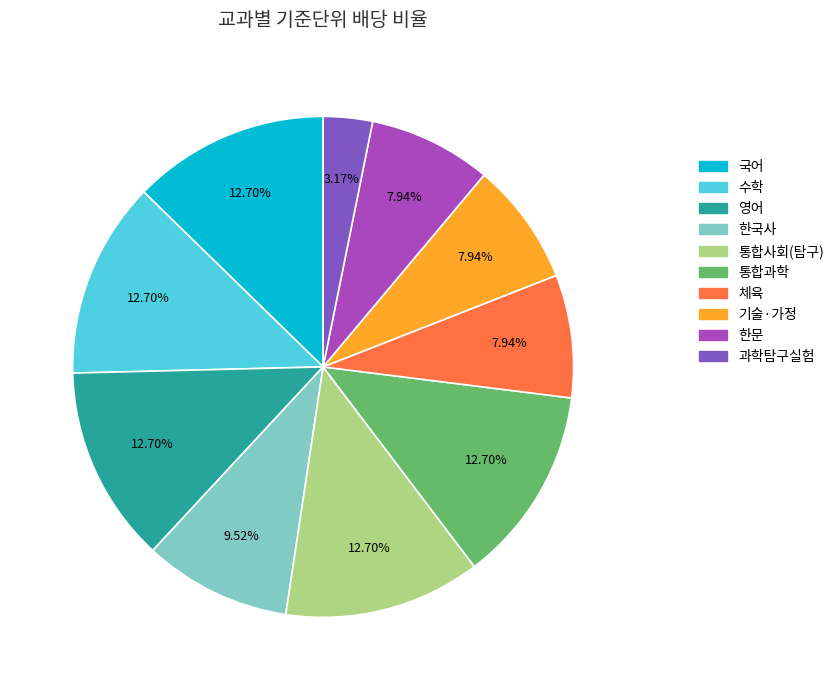

Combined, what portion of the pie is 기술·가정 and 수학?

20.6%